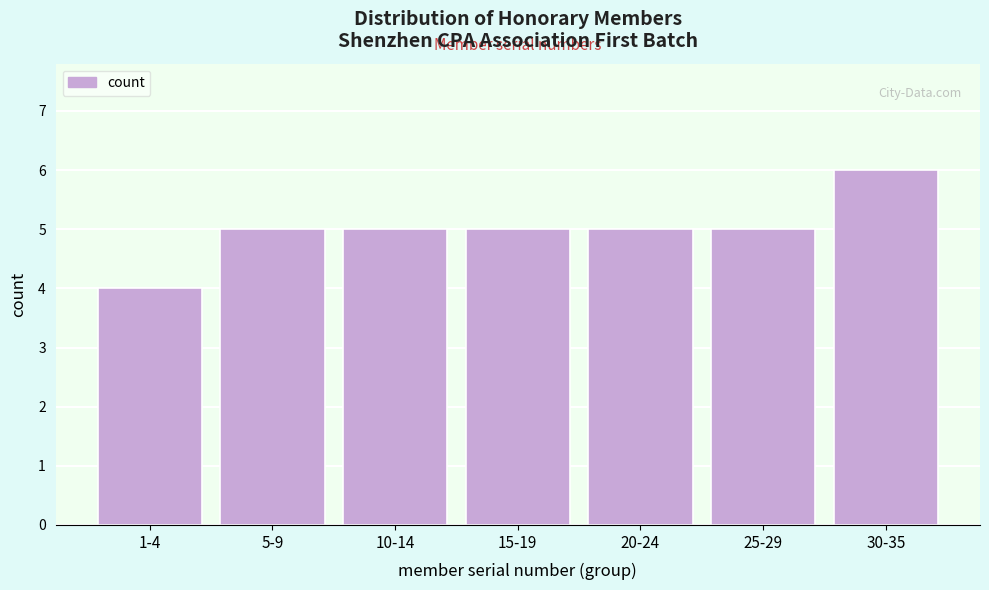

Reading left to right, transcribe all the data shown in this chart.

4	5	5	5	5	5	6